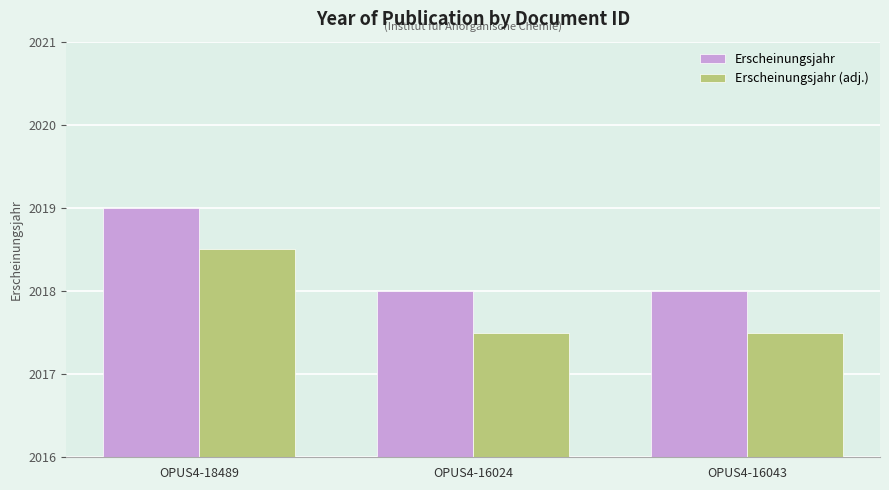

Reading left to right, extract all data points from this chart.

Erscheinungsjahr: OPUS4-18489=2019.0	OPUS4-16024=2018.0	OPUS4-16043=2018.0
Erscheinungsjahr (adj.): OPUS4-18489=2018.5	OPUS4-16024=2017.5	OPUS4-16043=2017.5